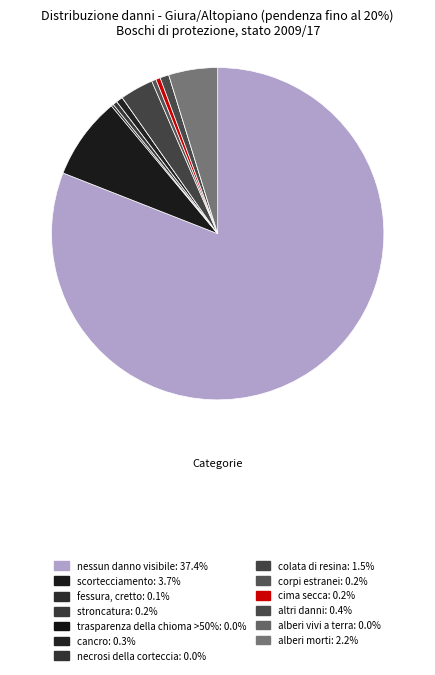

To the nearest percent, what is the average slice percentage?

8%